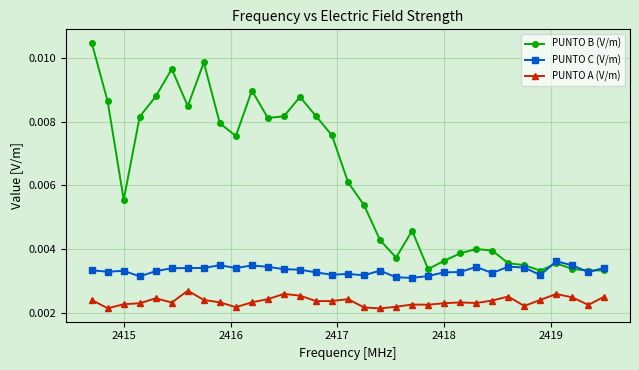

In PUNTO B (V/m), how many points are higher than both neighbors (excluding endpoints)?

7